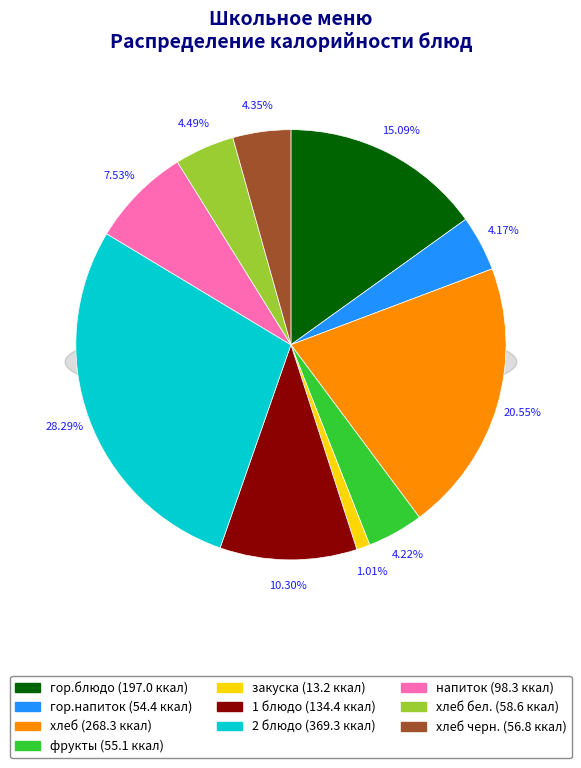

Approximately how many times larger is the value at 1 блюдо compared to напиток?

1.4